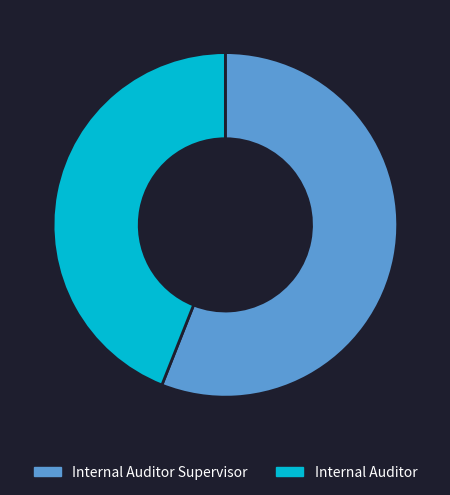

Approximately how many times larger is the value at Internal Auditor Supervisor compared to Internal Auditor?

1.3